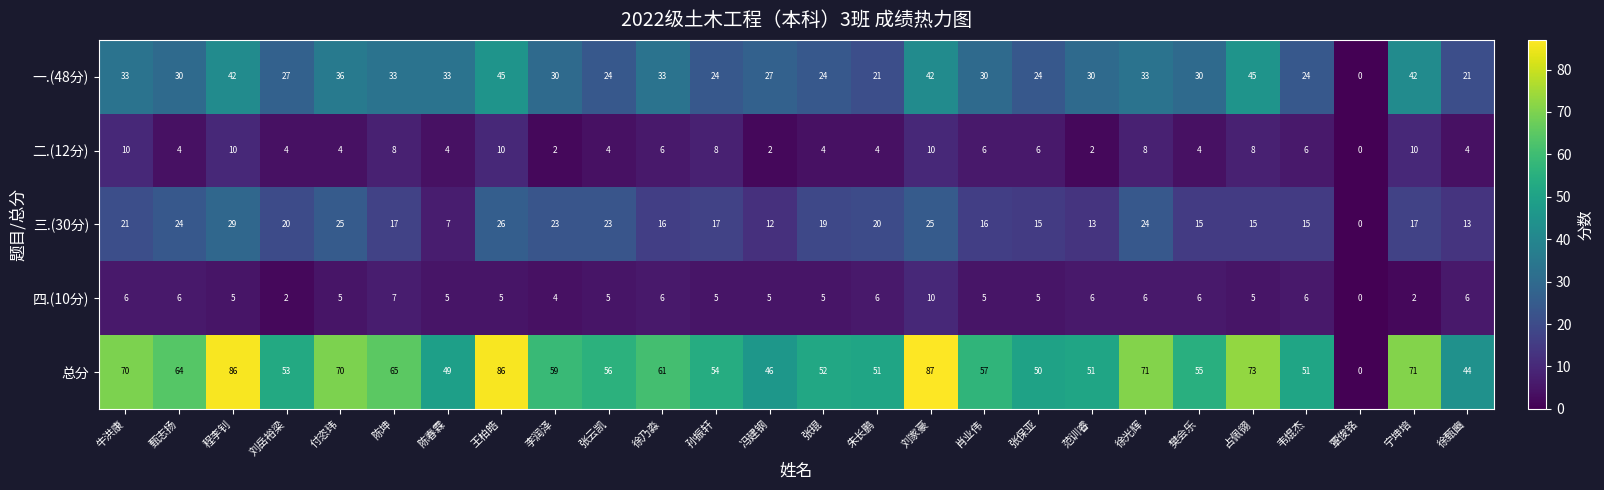

What is the difference between the highest and lowest values at 朱长鹏?

47